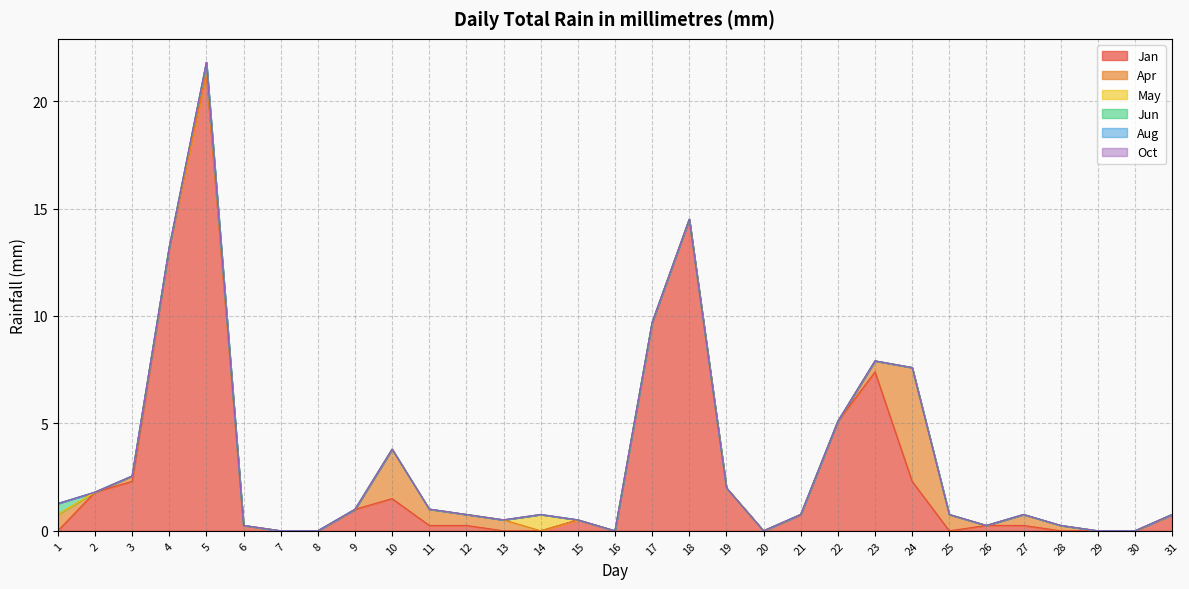

Which category has the highest value across all series?

5